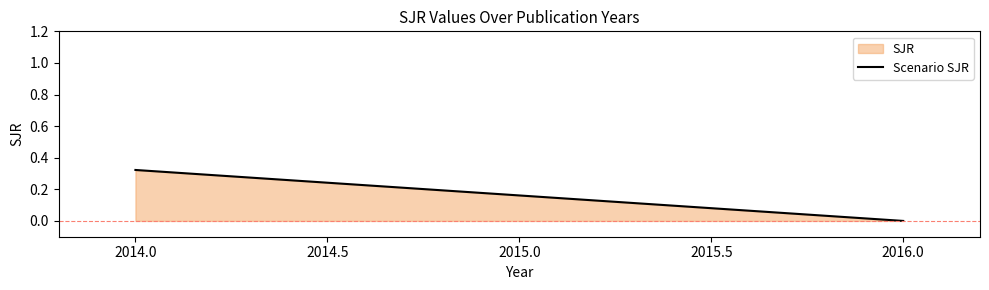

List the labels in order of value, largest first.

2014.0, 2015.0, 2016.0